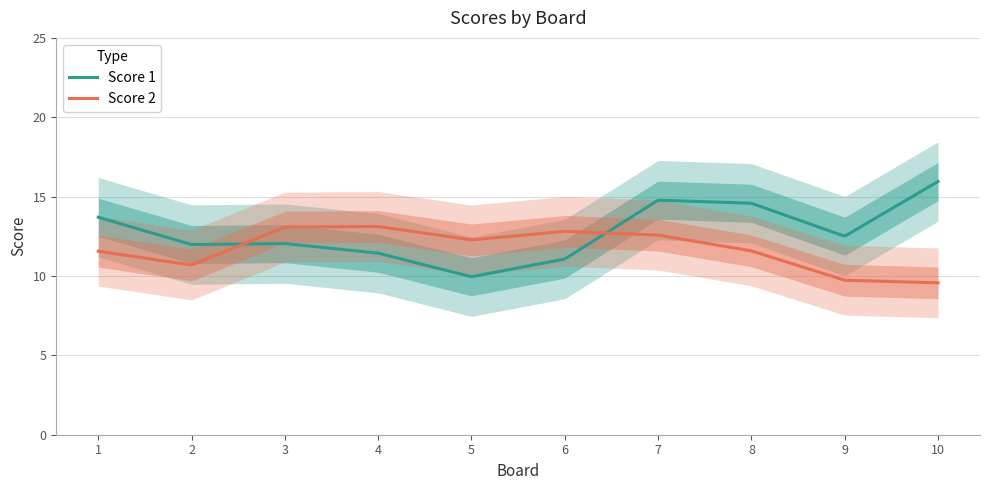

What is the difference between the second highest and minimum values in the Score 2 series?

3.5